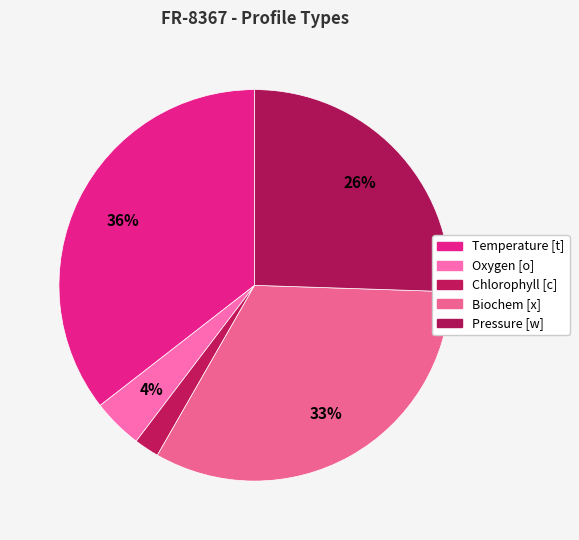

What is the ratio of the value at Oxygen [o] to the value at Chlorophyll [c]?

2.0